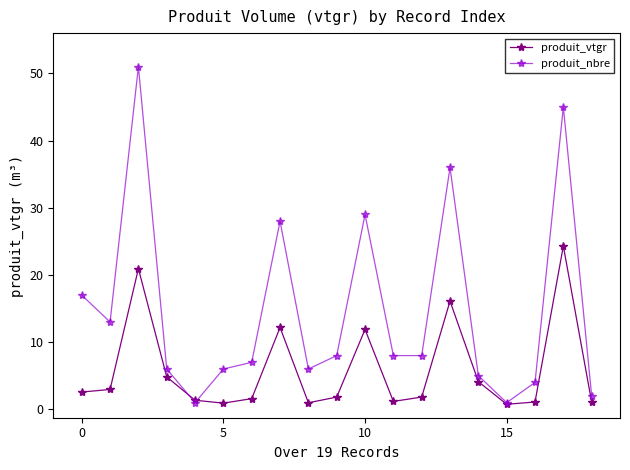

How many lines are shown in the chart?

2